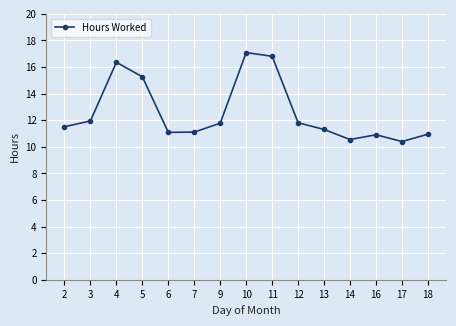

Count the number of categories in the chart.

15